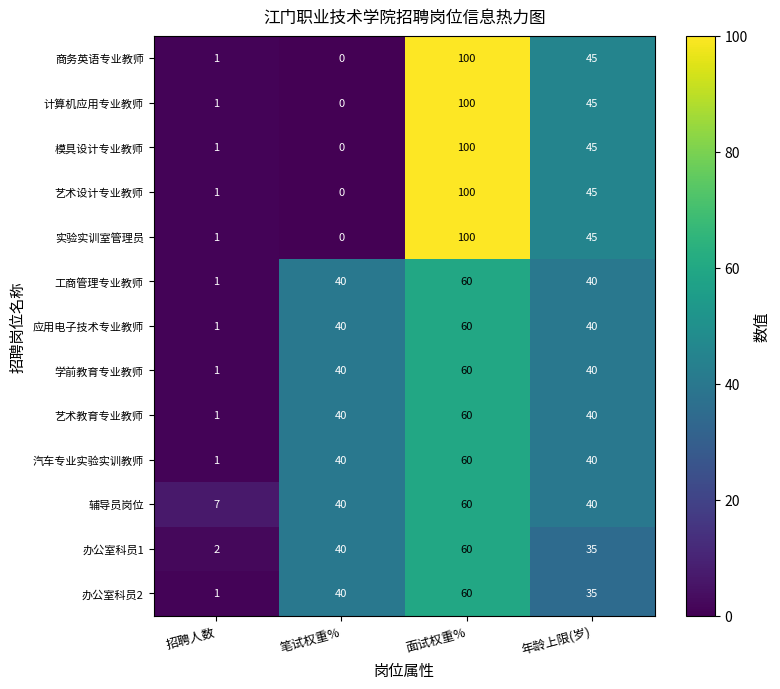

Which series has the largest total across all categories?

辅导员岗位